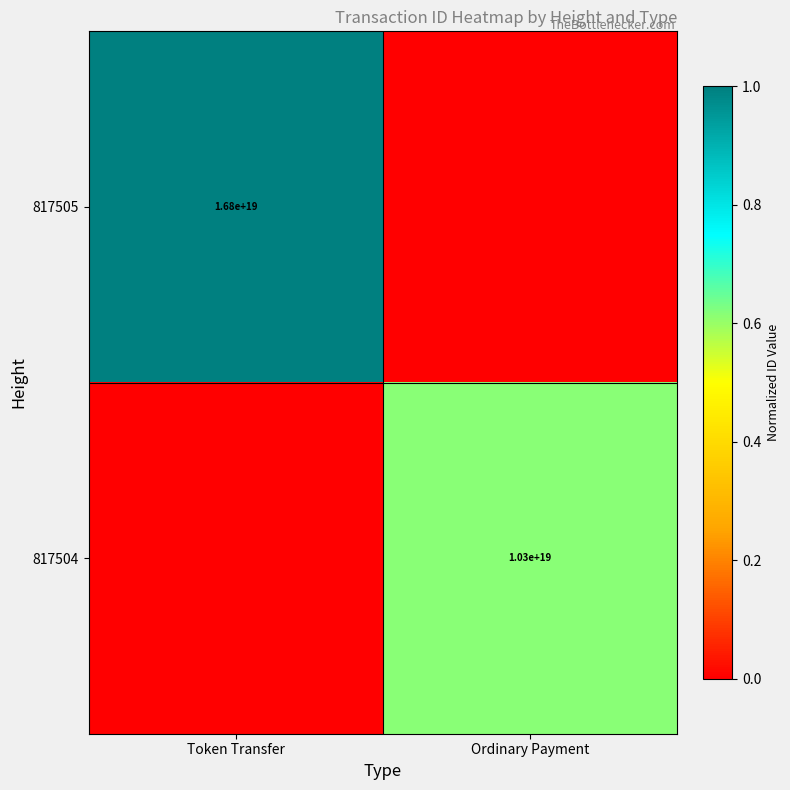

The value of 817505 at Token Transfer is 16800000000000000000. True or false?

True